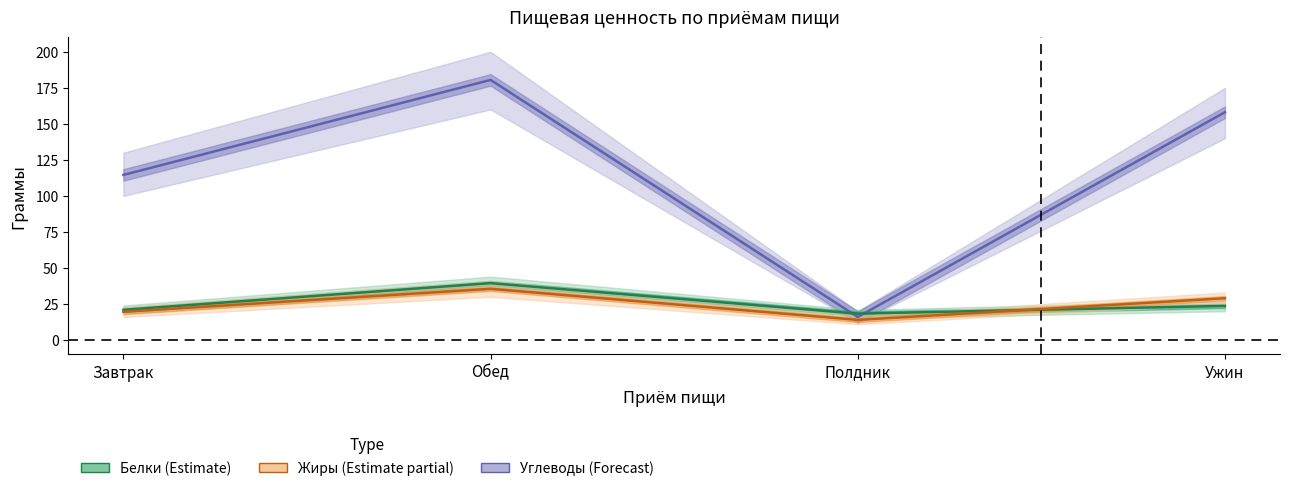

What is the label of the 4th point from the left?

Ужин